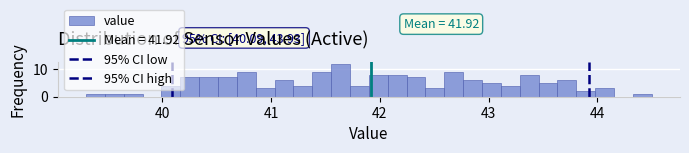

Around what value on the x-axis is the tallest bar? Give the approximate position of its centre, as read against the axis.

41.6